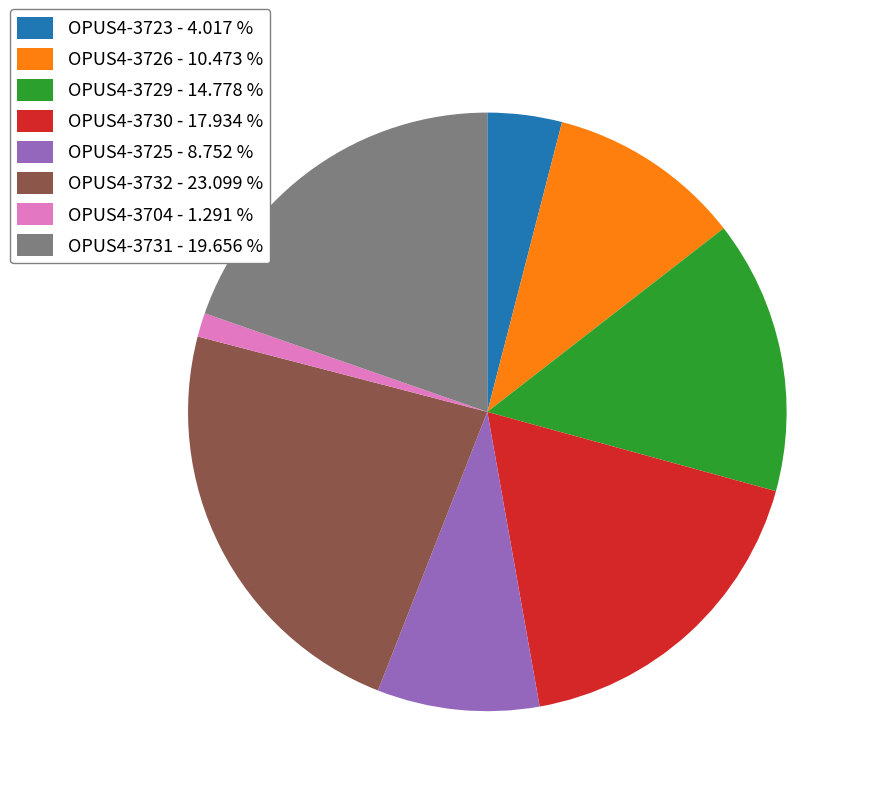

How many slices are in this pie chart?

8